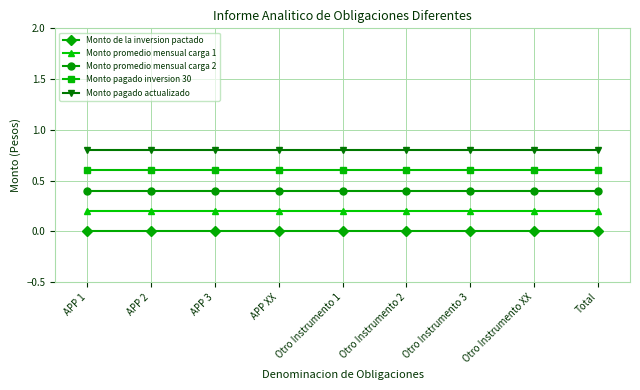

The Monto promedio mensual carga 2 series shows 0.4 at APP 2. True or false?

True